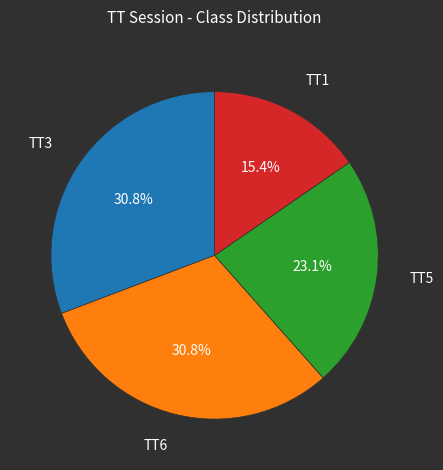

Is there a majority slice in this chart?

No